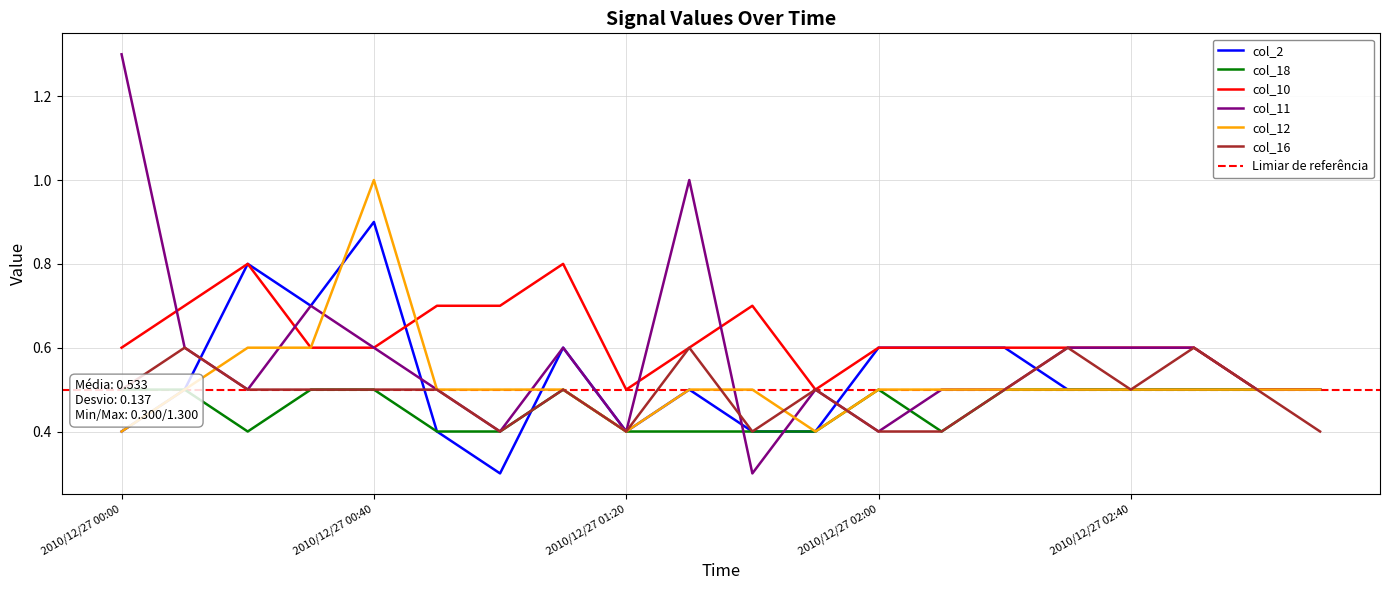

Is the value of col_2 at 2010/12/27 00:20 greater than the value of col_12 at 2010/12/27 02:30?

Yes